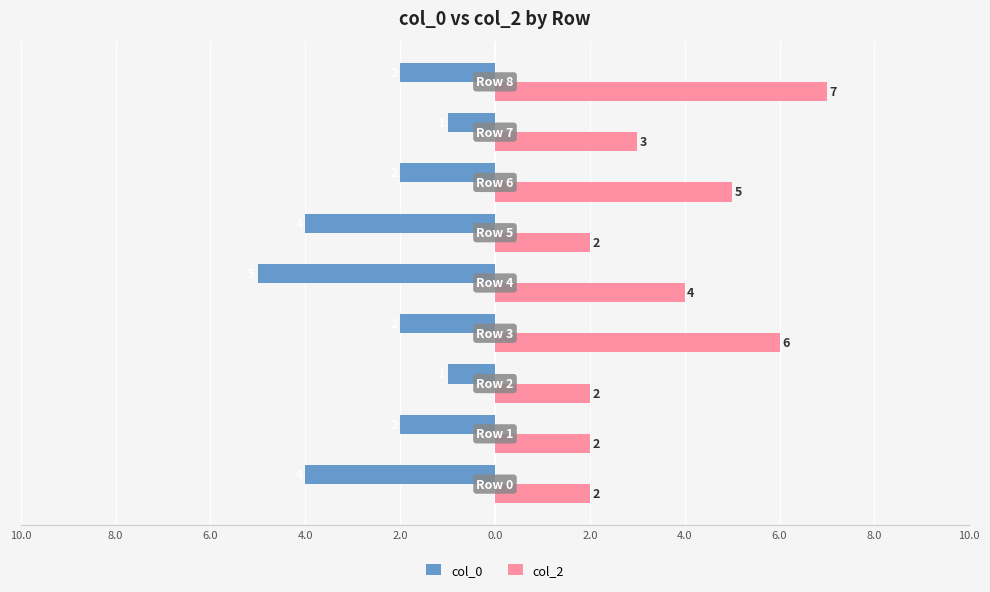

At how many categories does at least one series exceed 6?

1